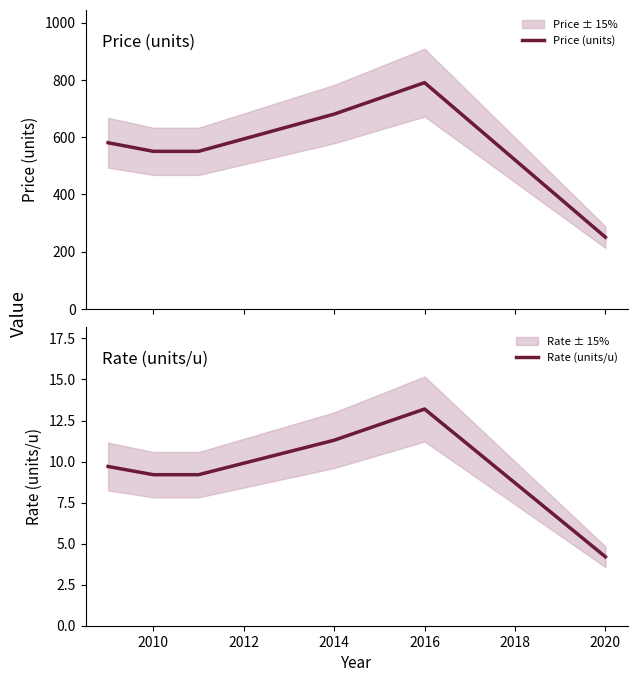

How many lines are shown in the chart?

2